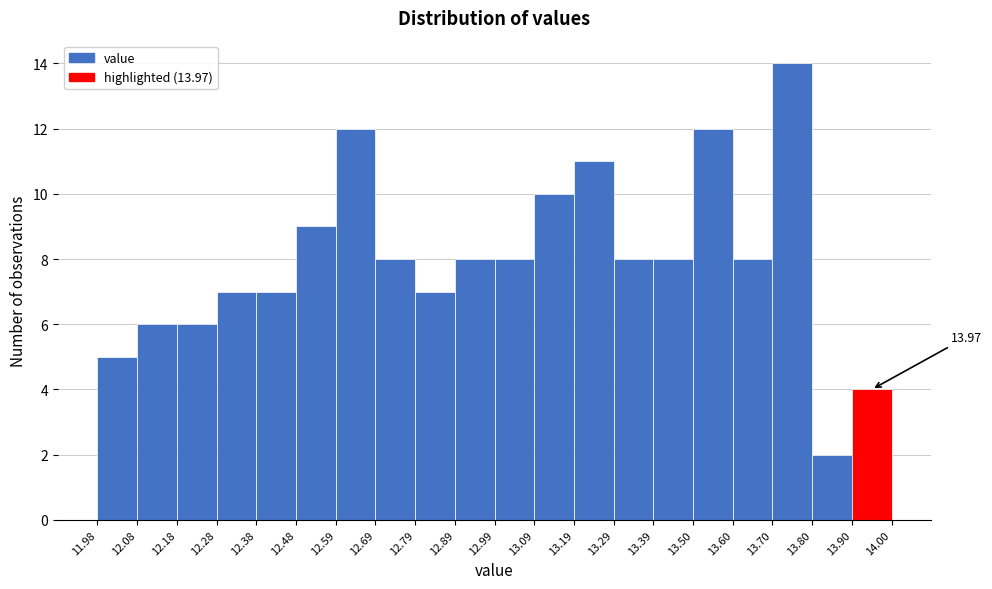

Over which range of the x-axis is the bar tallest?

13.70 to 13.80